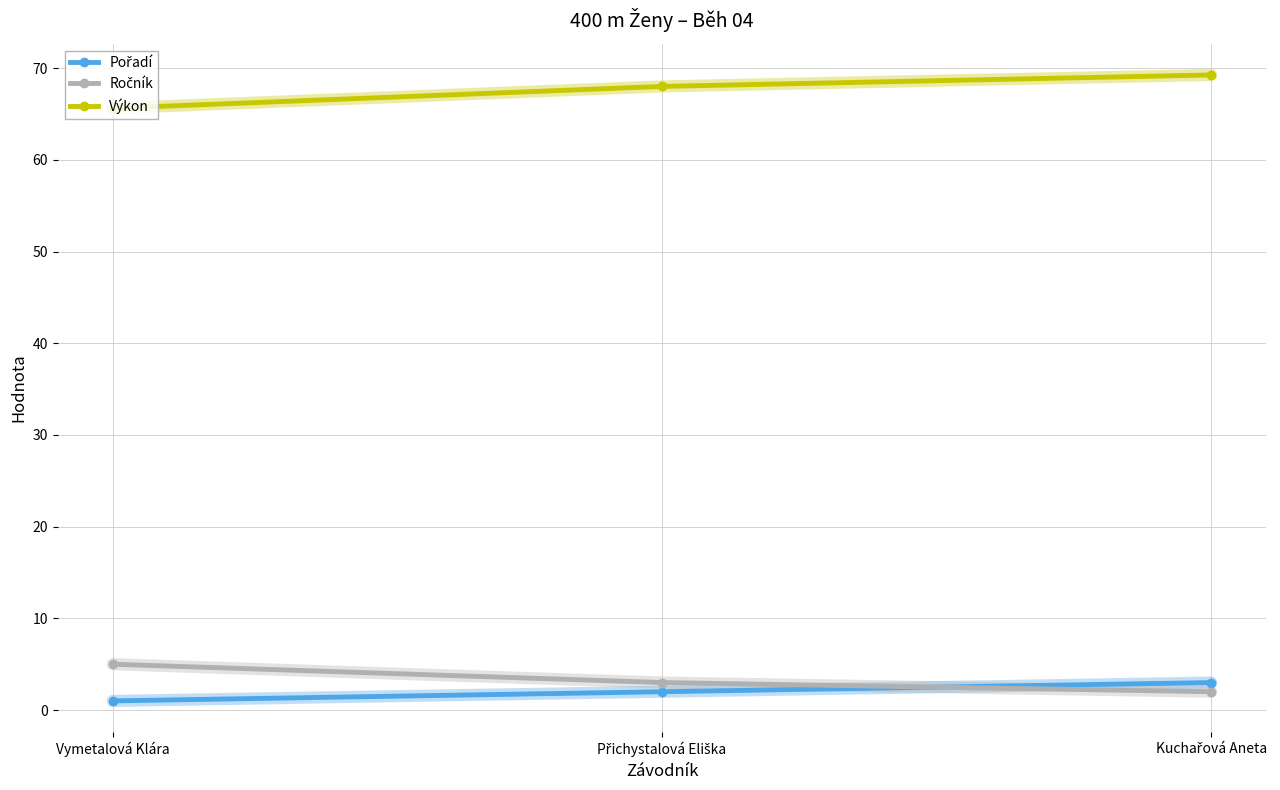

What is the sum of all Výkon values?

202.9